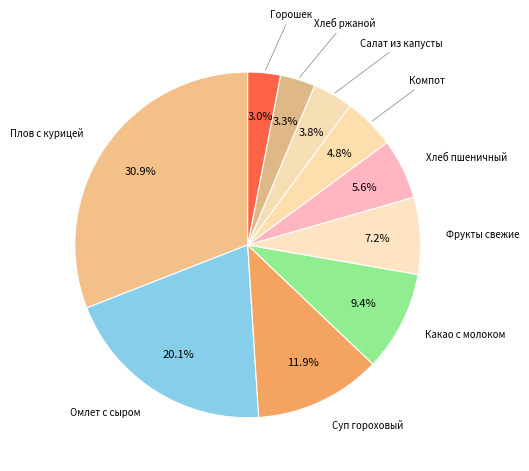

Which slice is the smallest?

Горошек зеленый припущенный с маслом